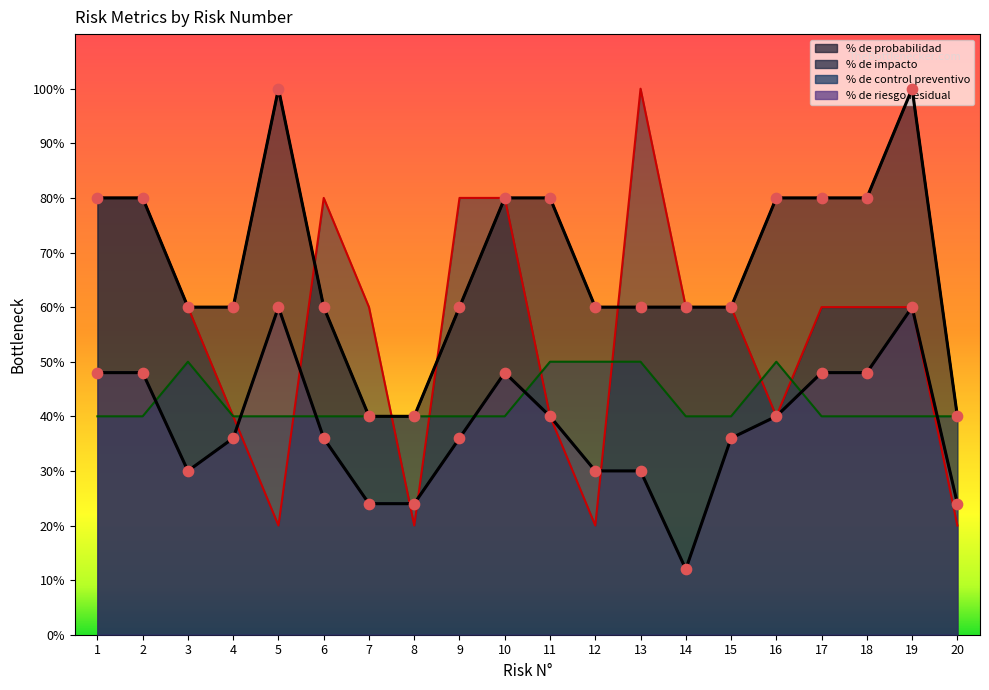

At which category is the sum across all series the highest?

19